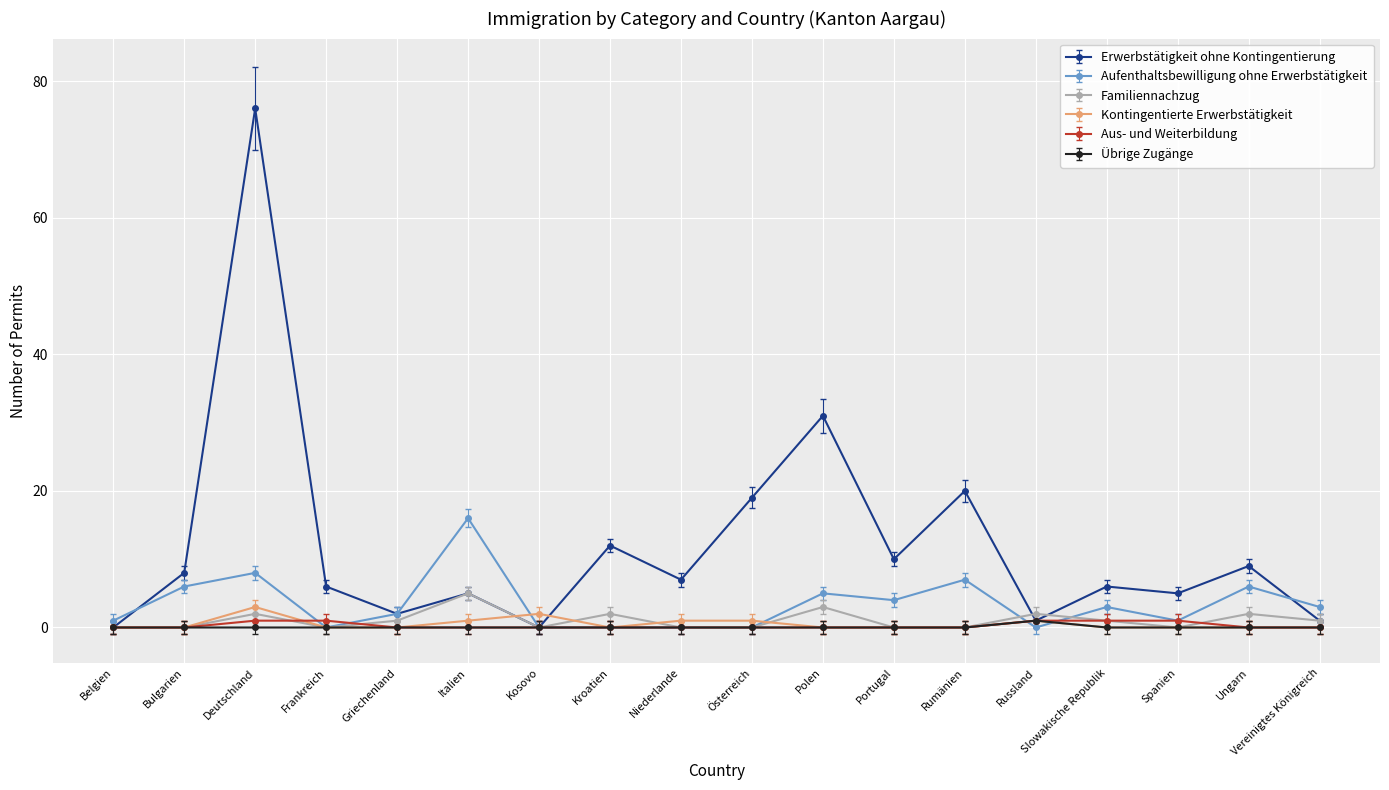

Count the Familiennachzug values in the range 0 to 2.

16